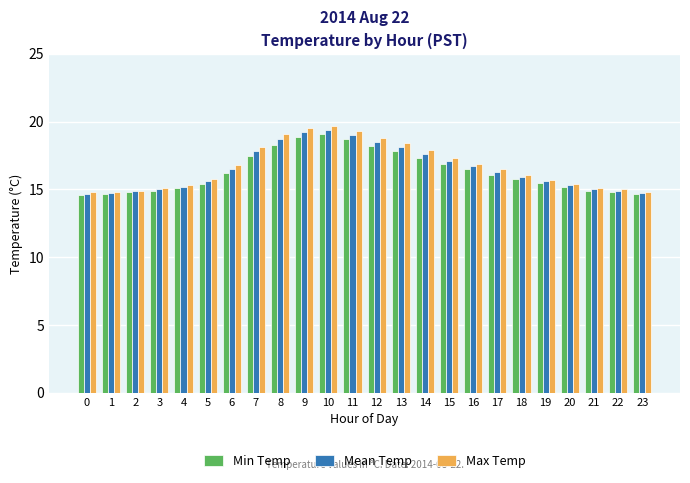

The Mean Temp series shows 14.8 at 2. True or false?

True